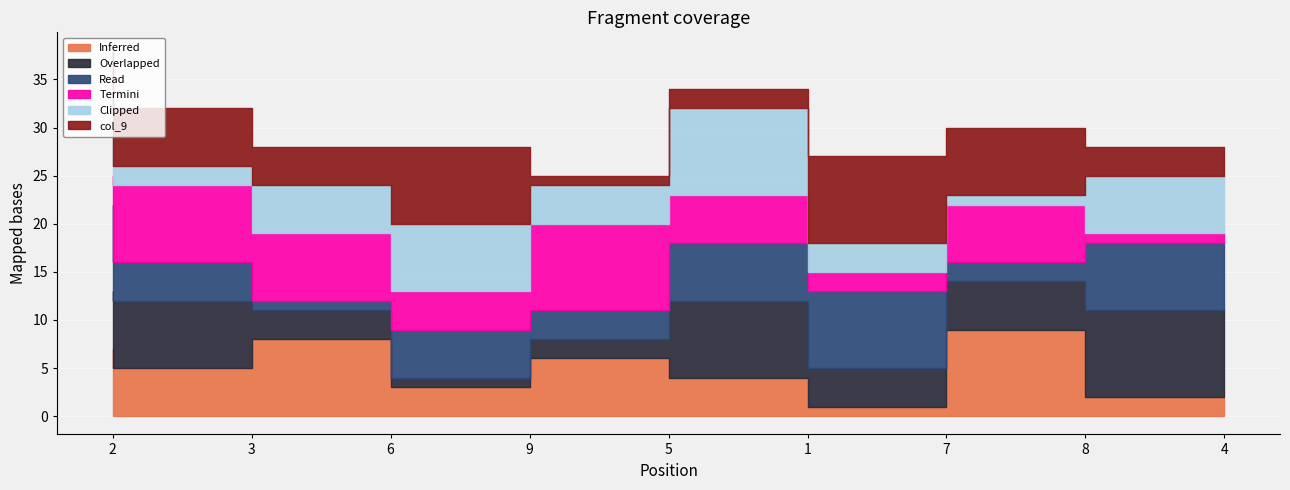

What is the smallest value displayed?

1